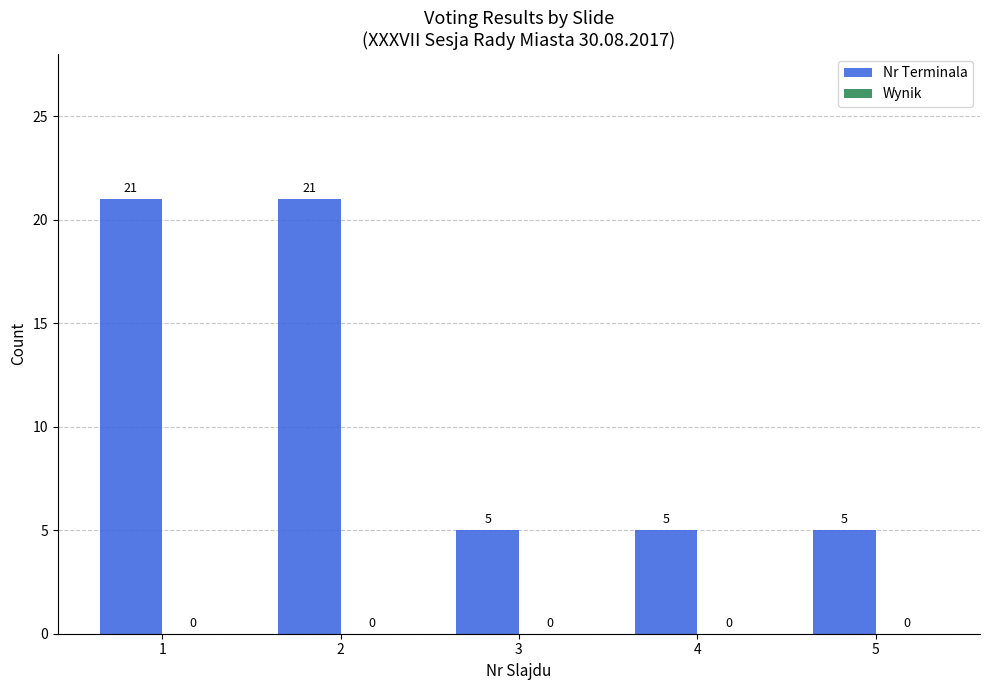

Reading left to right, transcribe all the data shown in this chart.

21	21	5	5	5